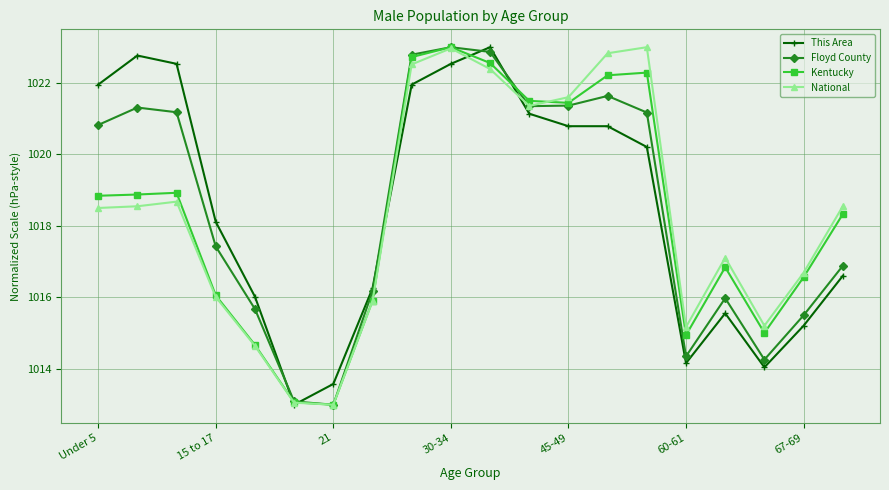

What is the highest value of the Kentucky series?

1023.0